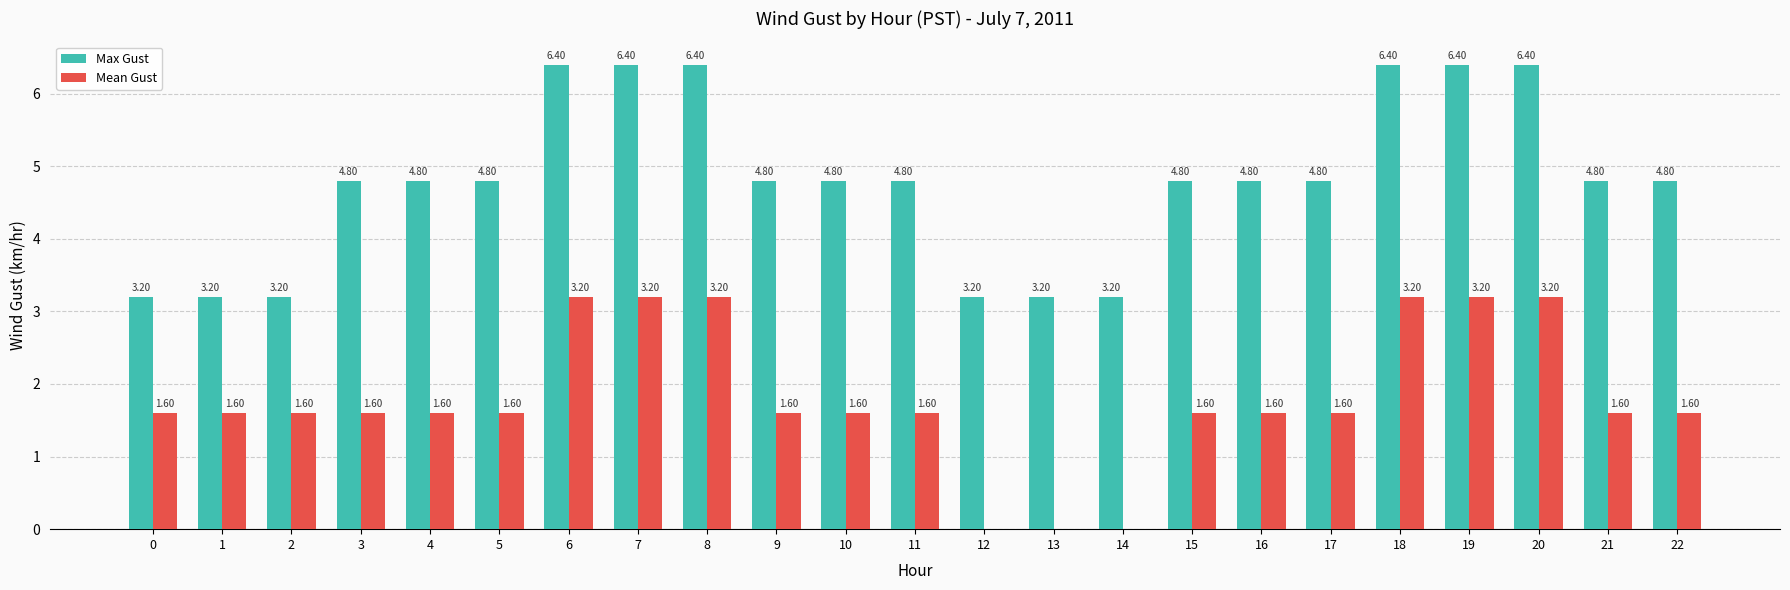

Which series has the largest total across all categories?

Max Gust